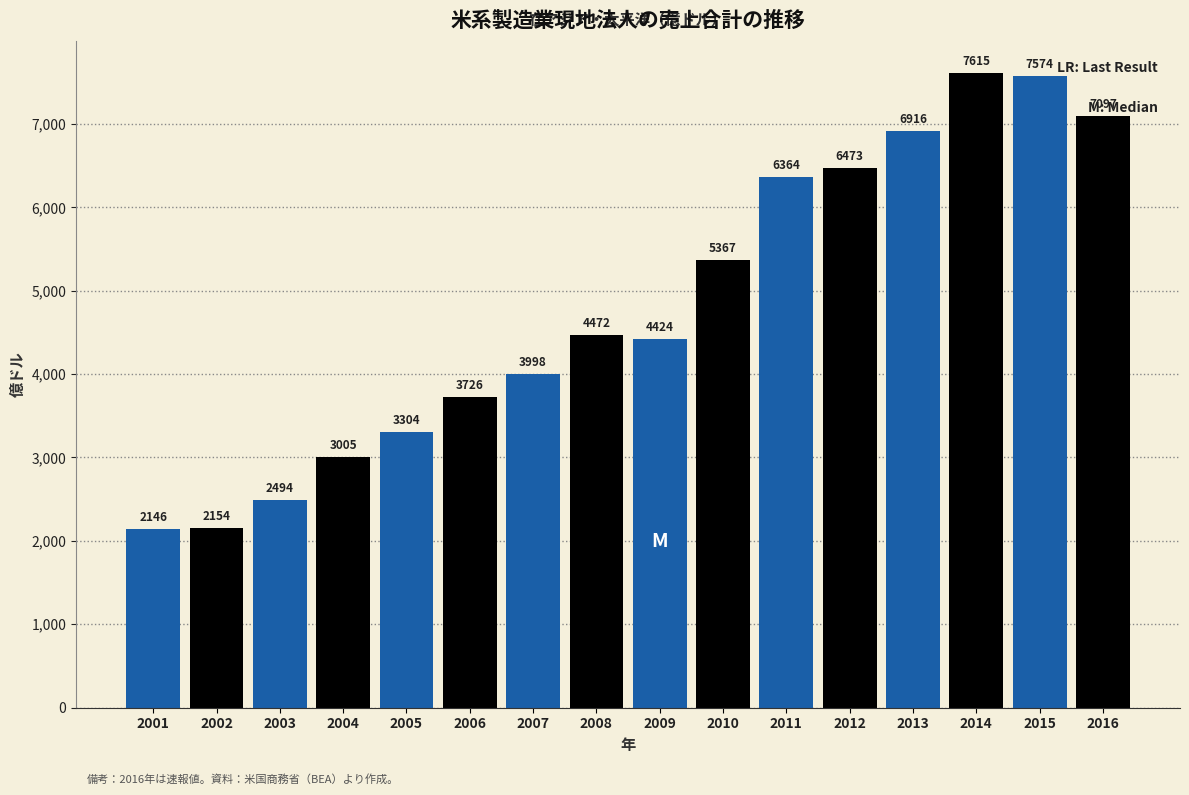

Is it true that the value at 2001 is 3741.1?

False